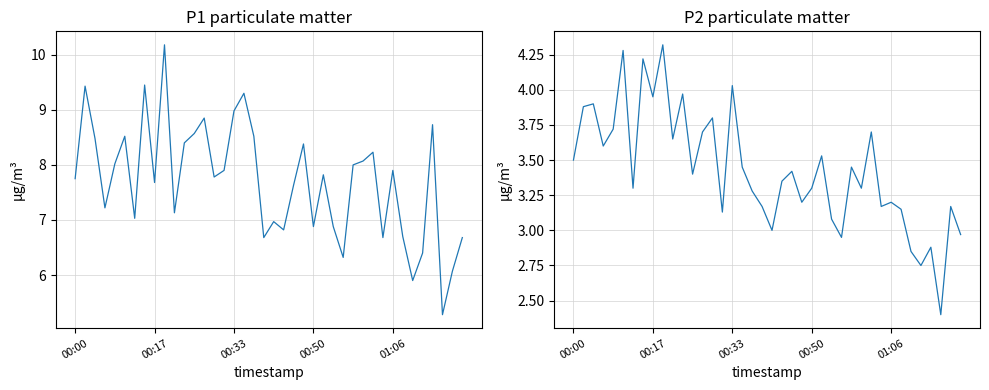

Which series has the largest total across all categories?

P1